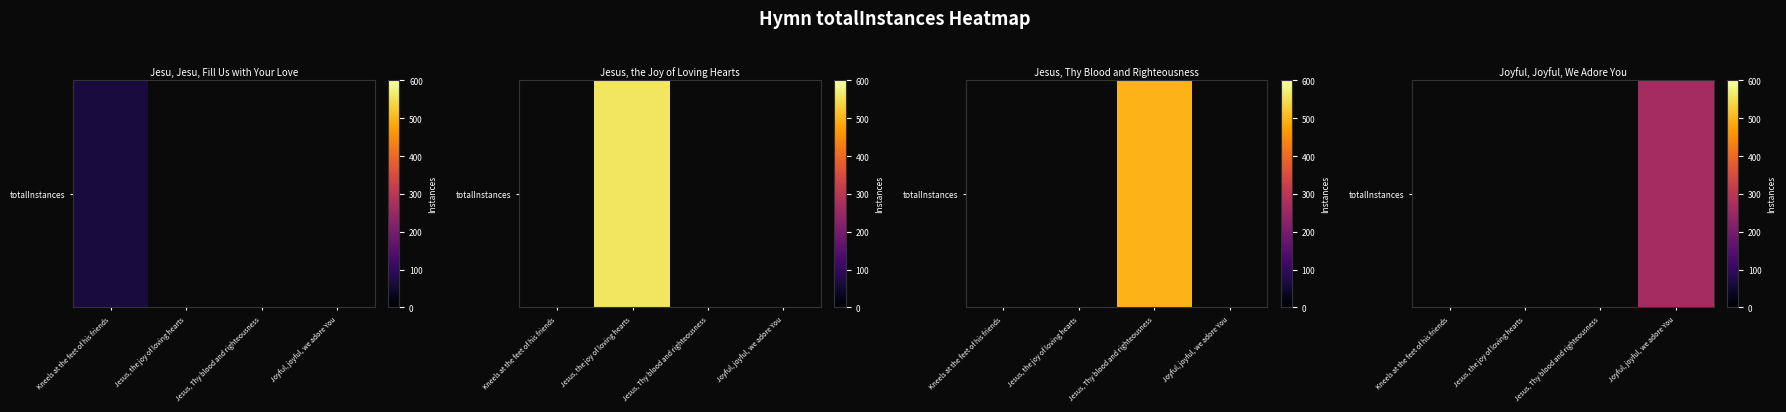

The value at Joyful, joyful, we adore You is 140.0. True or false?

False